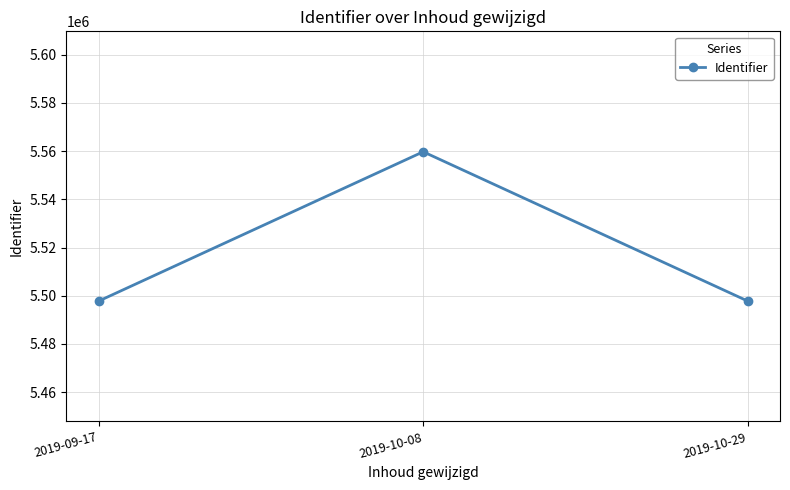

Is it true that the value at 2019-10-29 is 2843366?

False